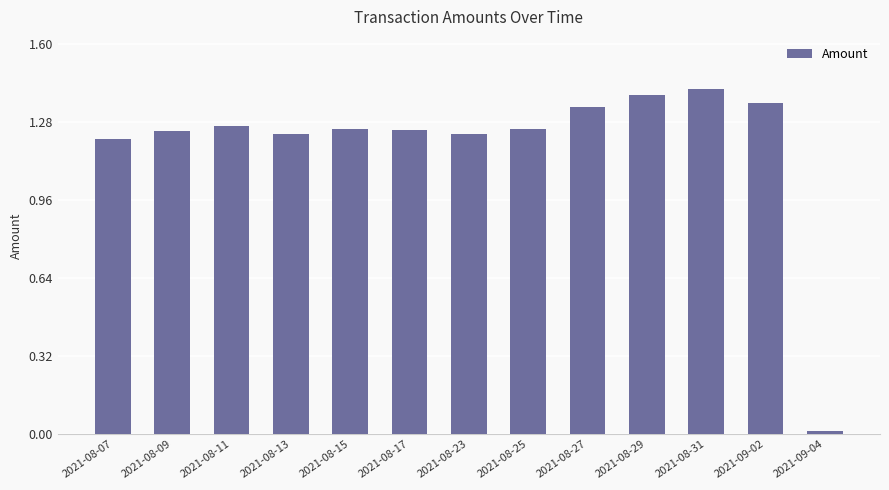

Are the bars horizontal?

No